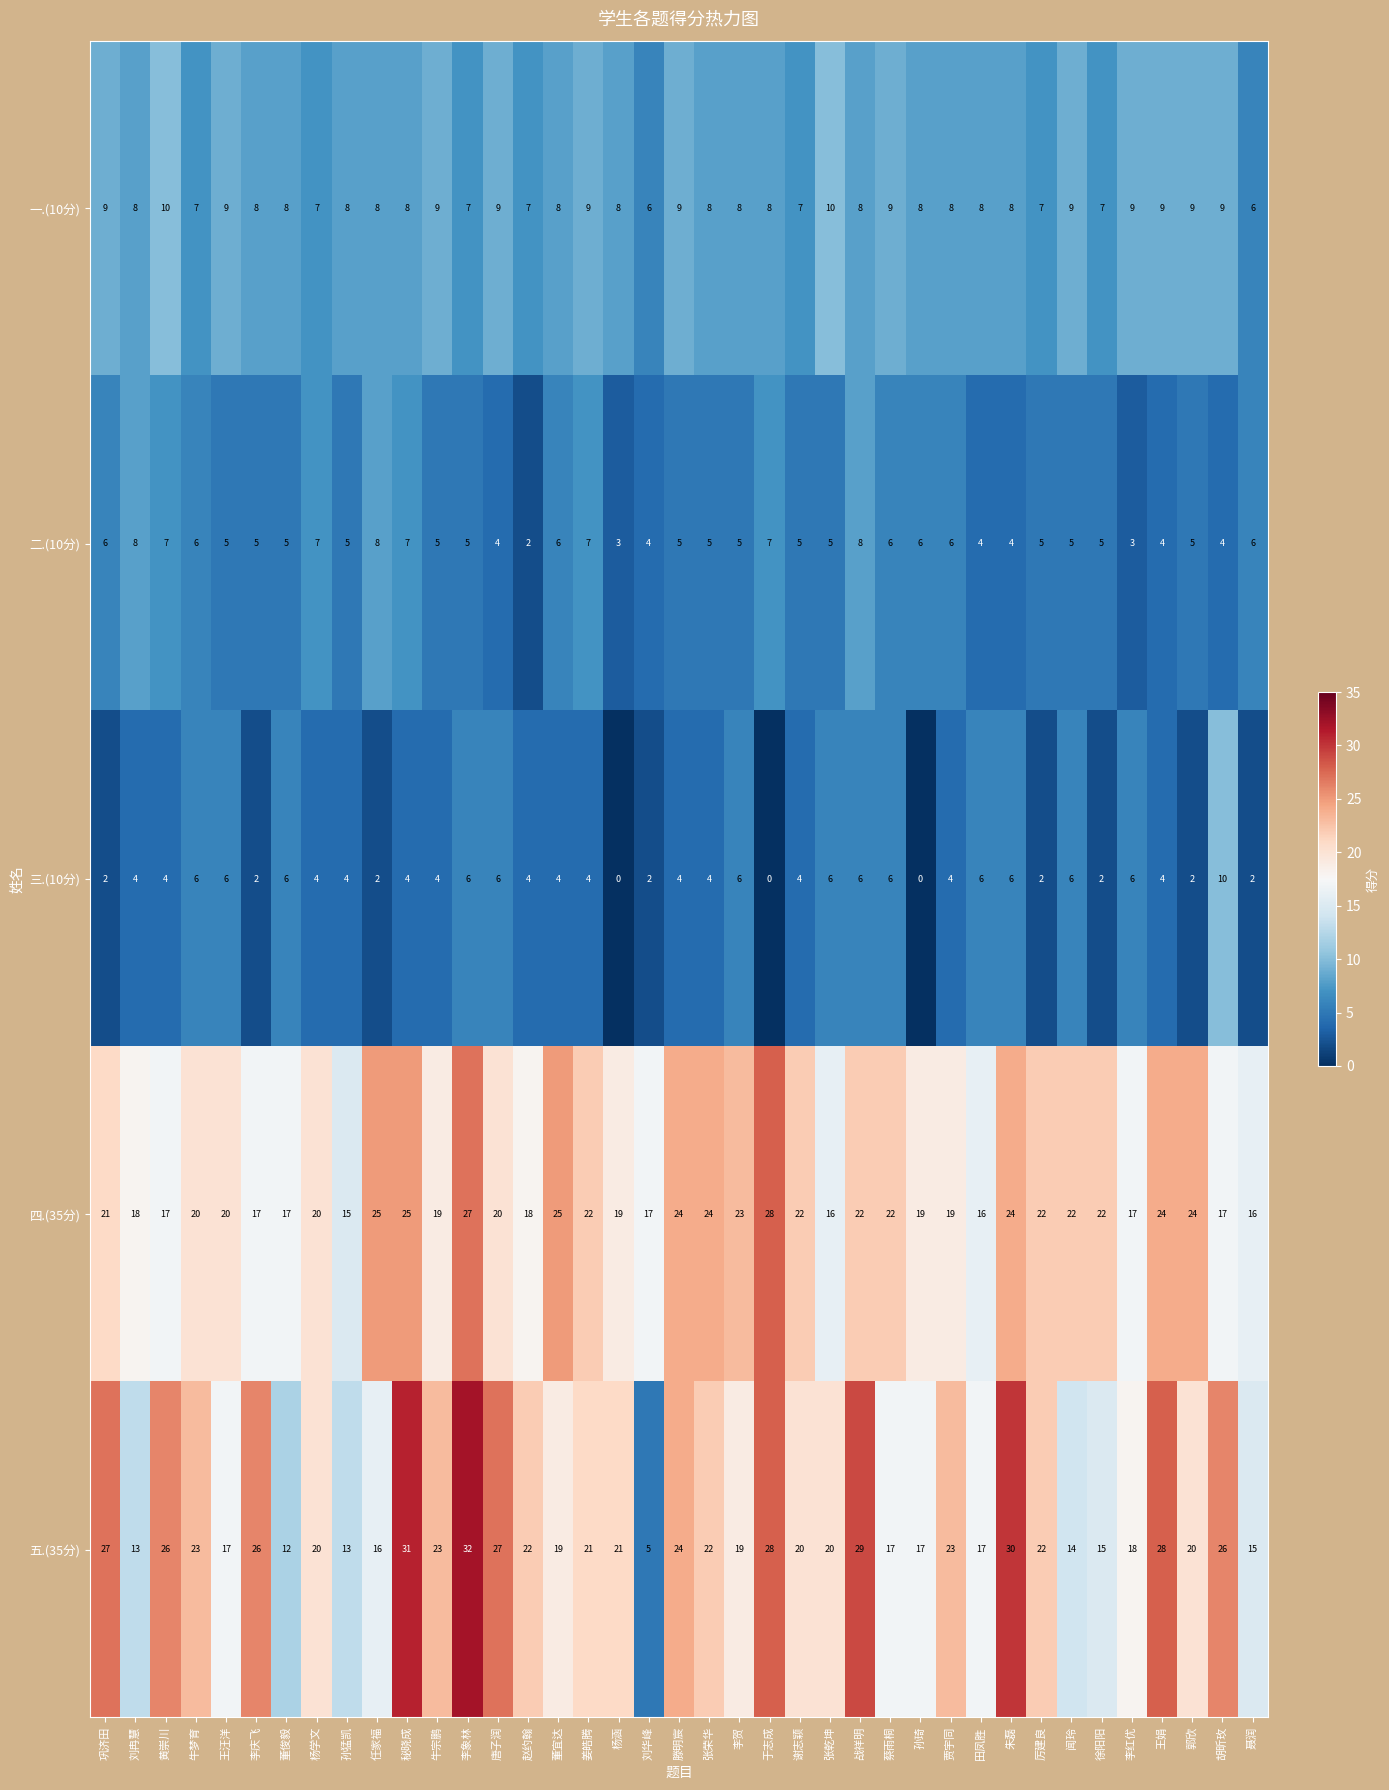

The 四.(35分) series shows 41 at 任家福. True or false?

False